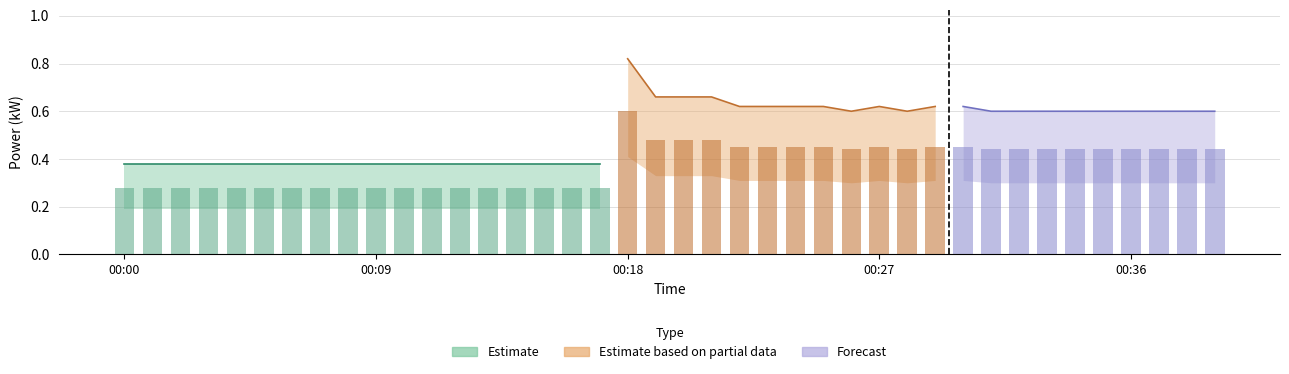

The power_lower series shows 0.3 at 00:20. True or false?

True